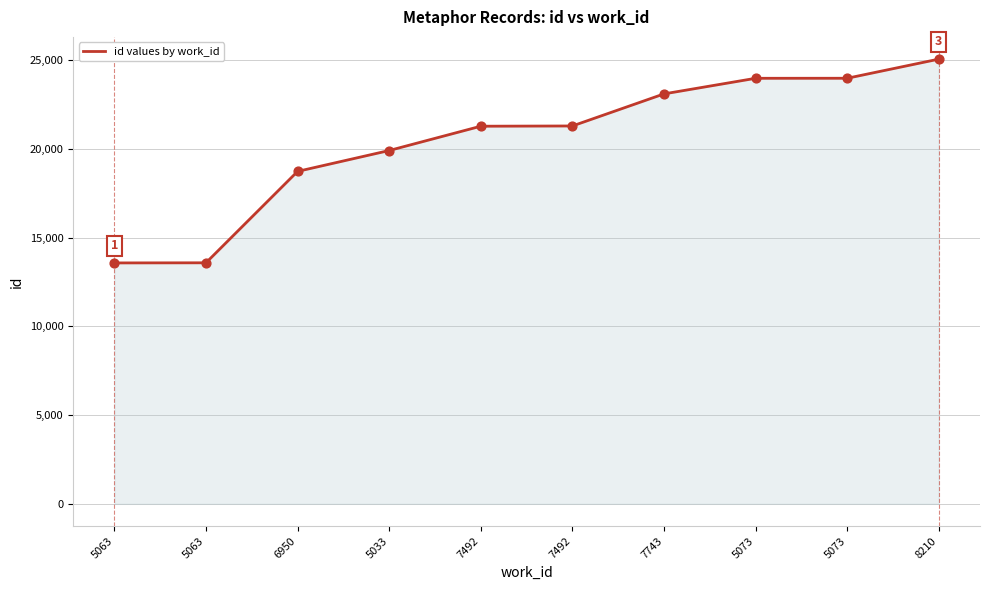

Between 5063 and 7492, which is larger?

7492